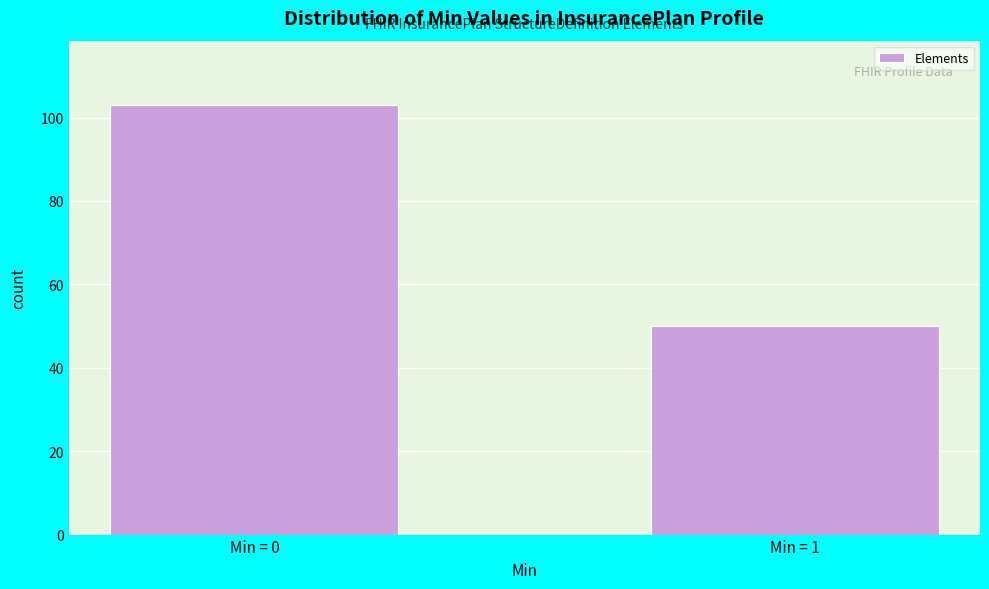

Reading left to right, extract all data points from this chart.

Min = 0=103	Min = 1=50